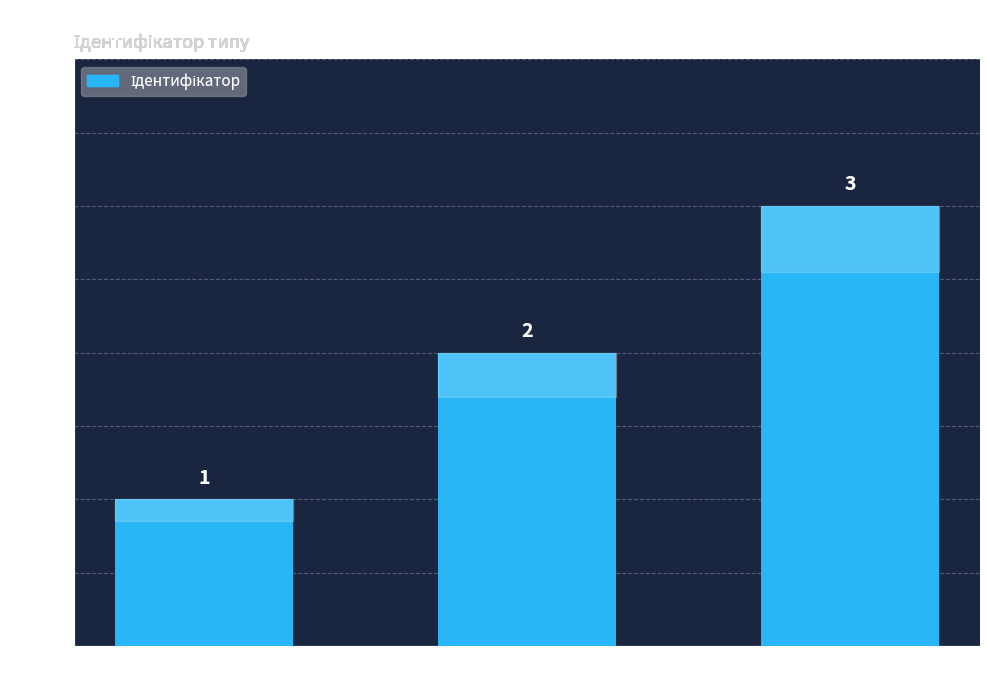

How many values are below 2?

1